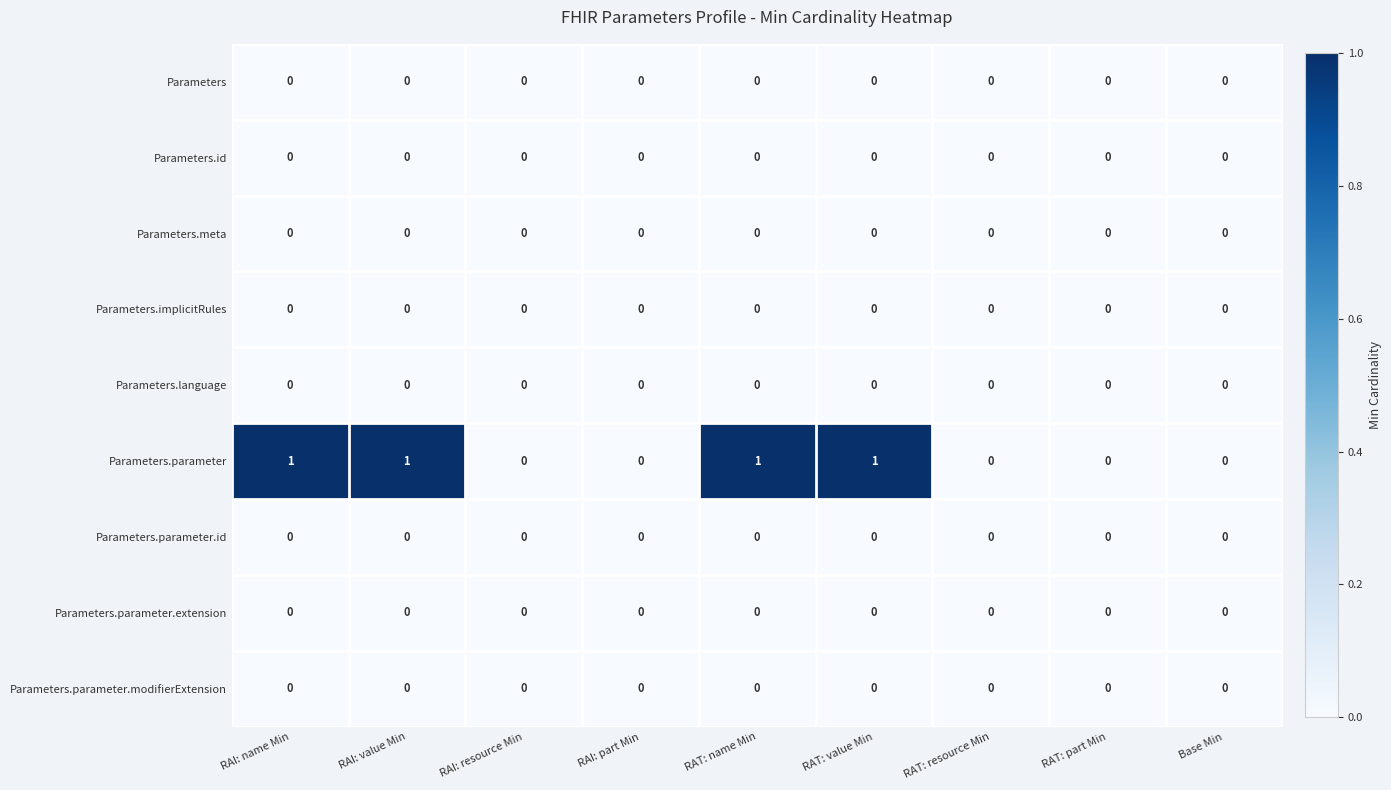

Is it true that Parameters equals 0 at RAT: name Min?

True